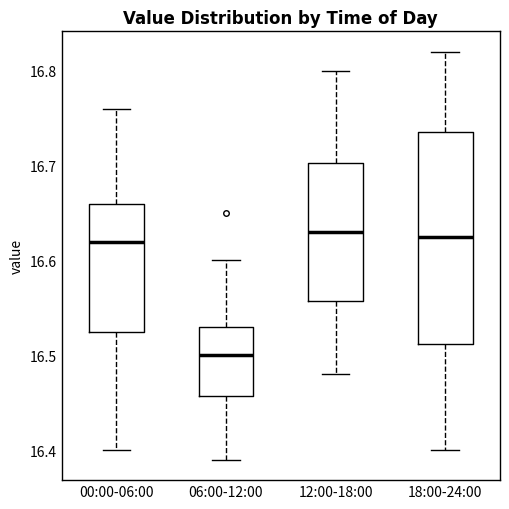

Reading left to right, read every box against the y-axis: the position of its median line, the range the box covers, and the ends of its whiskers. The values are not printed on the chart, so give them approximately, as read against the axis.

00:00-06:00: median 16.62, box 16.53 to 16.66, whiskers 16.40 to 16.76
06:00-12:00: median 16.50, box 16.46 to 16.53, whiskers 16.39 to 16.60
12:00-18:00: median 16.63, box 16.56 to 16.70, whiskers 16.48 to 16.80
18:00-24:00: median 16.63, box 16.51 to 16.74, whiskers 16.40 to 16.82